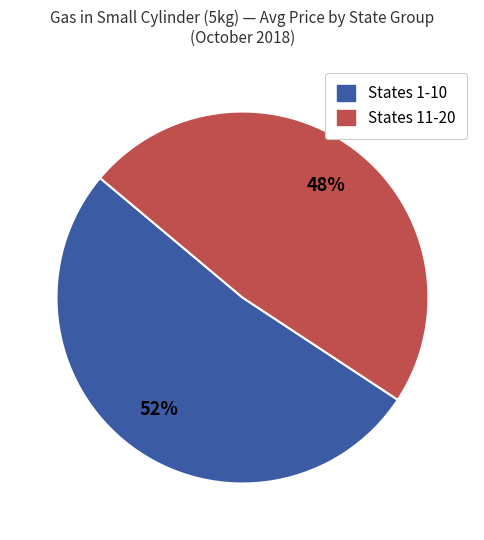

Does any single category account for the majority?

Yes